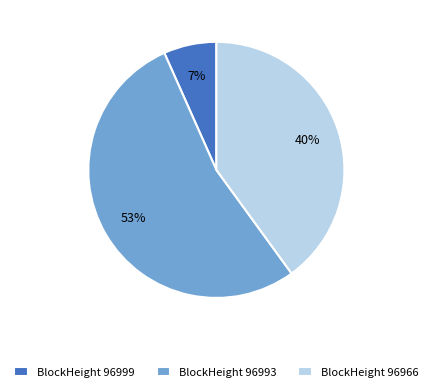

To the nearest percent, what is the difference between the BlockHeight 96966 and BlockHeight 96999 slice percentages?

33%